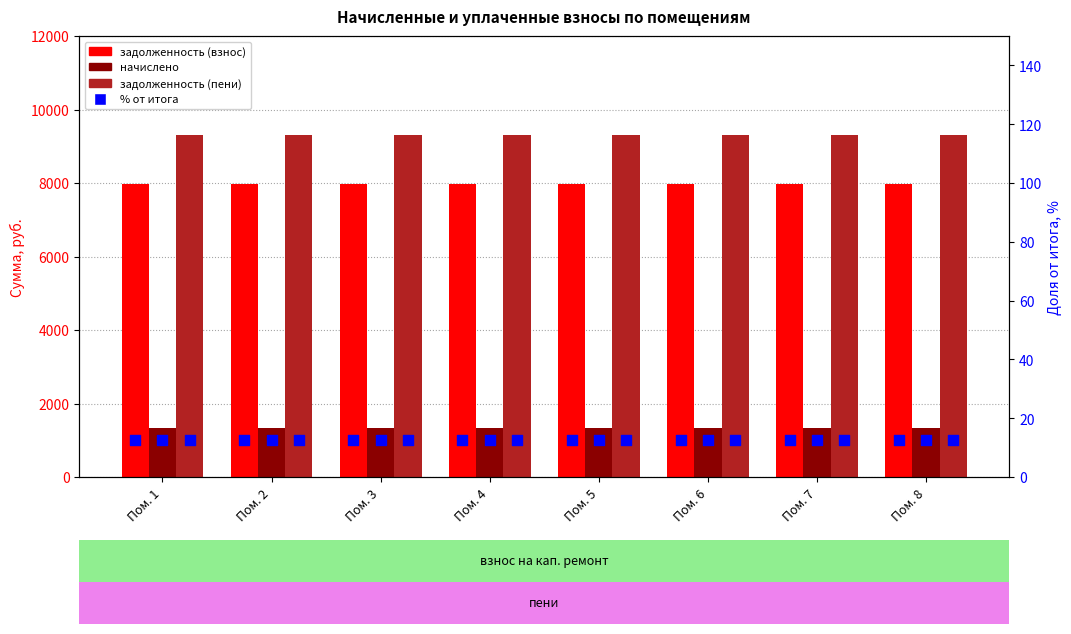

Which series has the widest spread of Y values?

задолженность (взнос)